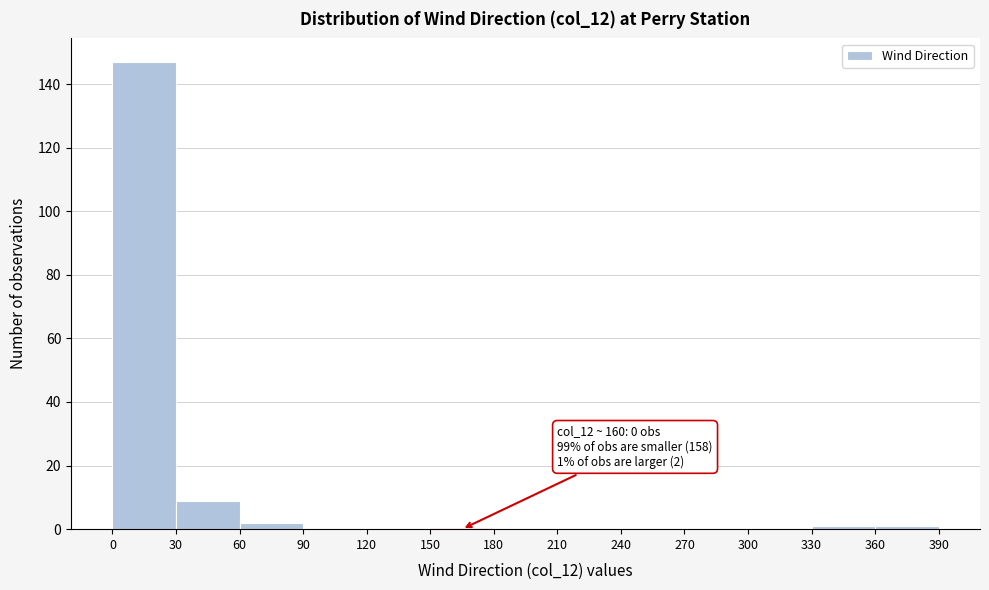

Over which range of the x-axis is the bar tallest?

0 to 30